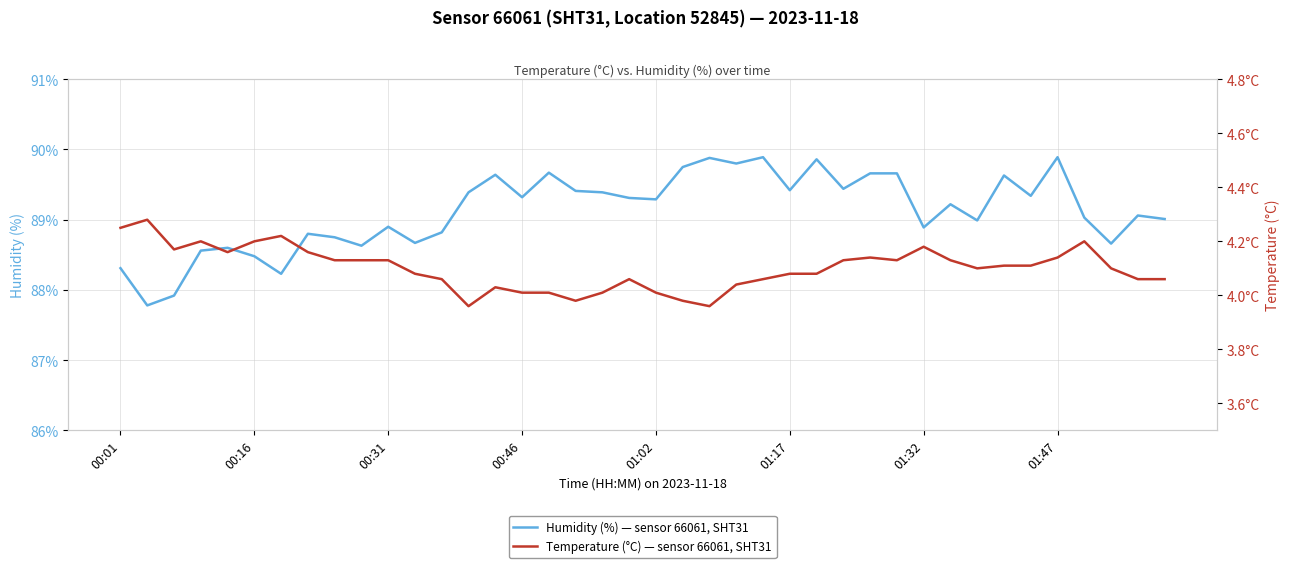

How many values in the Humidity (%) — sensor 66061, SHT31 series are below 89?

16